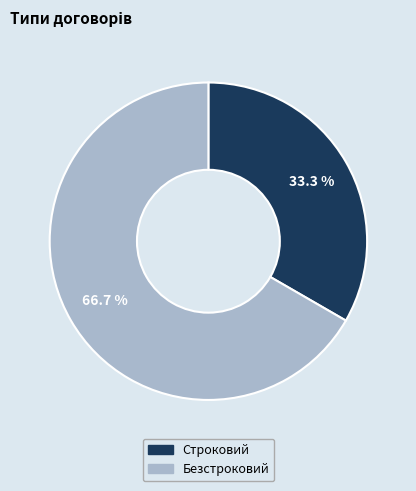

How many segments does this pie chart have?

2